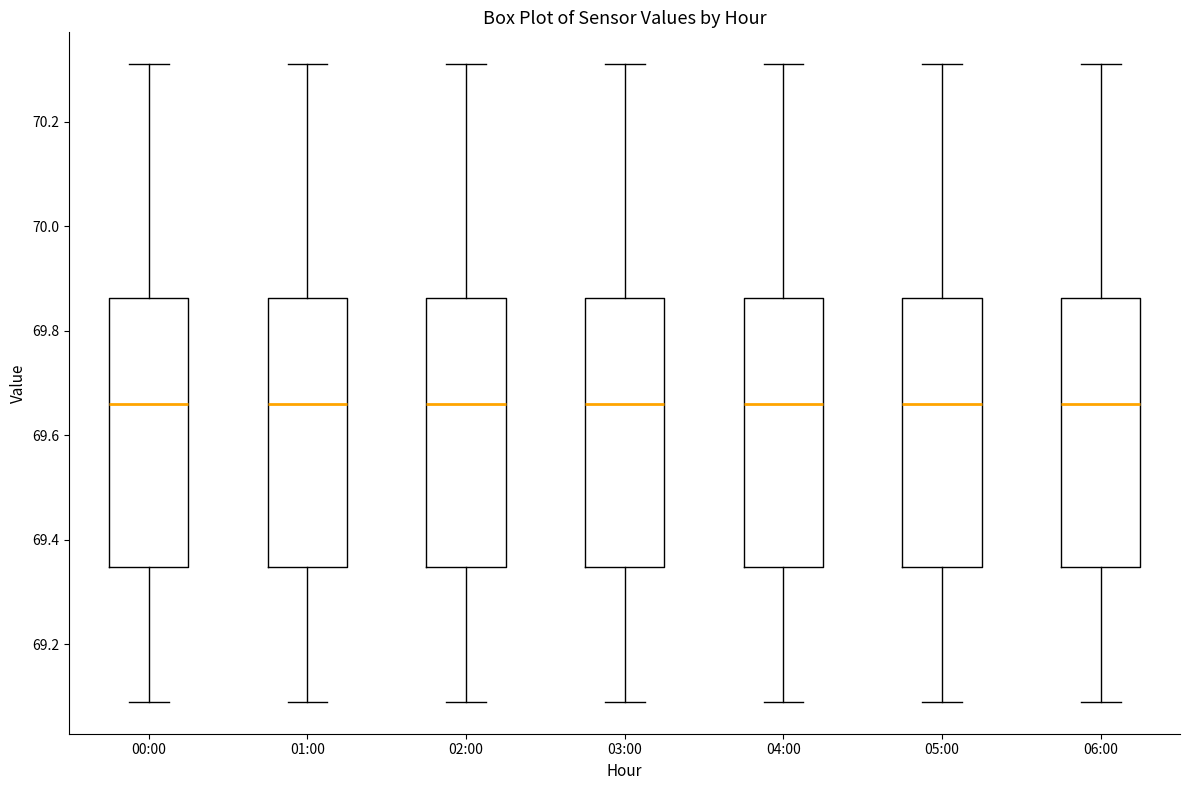

Reading left to right, read every box against the y-axis: the position of its median line, the range the box covers, and the ends of its whiskers. The values are not printed on the chart, so give them approximately, as read against the axis.

00:00: median 69.66, box 69.34 to 69.86, whiskers 69.10 to 70.32
01:00: median 69.66, box 69.34 to 69.86, whiskers 69.10 to 70.32
02:00: median 69.66, box 69.34 to 69.86, whiskers 69.10 to 70.32
03:00: median 69.66, box 69.34 to 69.86, whiskers 69.10 to 70.32
04:00: median 69.66, box 69.34 to 69.86, whiskers 69.10 to 70.32
05:00: median 69.66, box 69.34 to 69.86, whiskers 69.10 to 70.32
06:00: median 69.66, box 69.34 to 69.86, whiskers 69.10 to 70.32